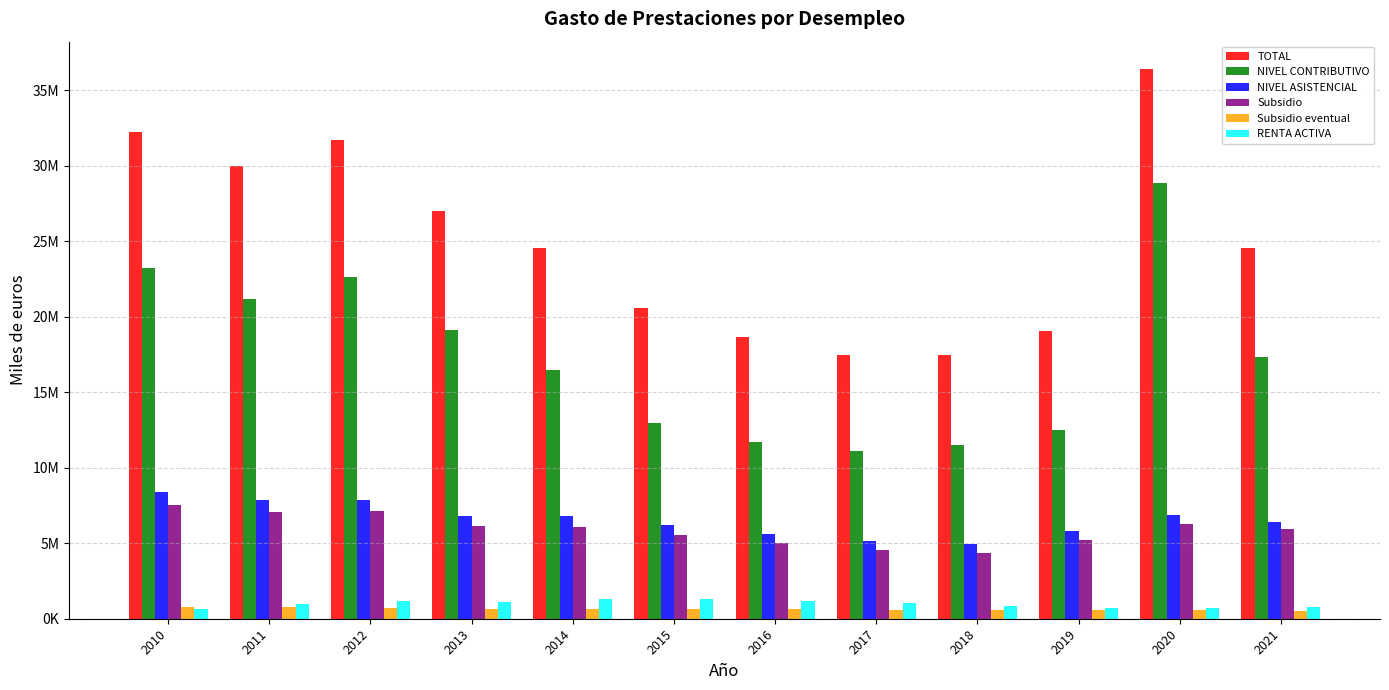

What are all the series names shown in the legend?

TOTAL, NIVEL CONTRIBUTIVO, NIVEL ASISTENCIAL, Subsidio, Subsidio eventual, RENTA ACTIVA